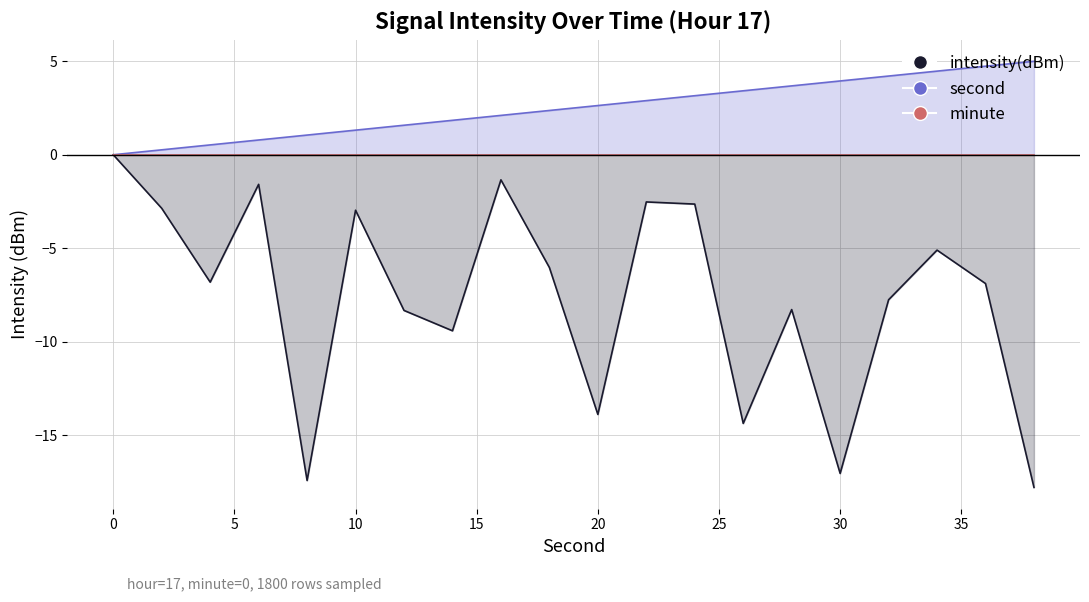

True or false: intensity(dBm) and second intersect in this chart.

False